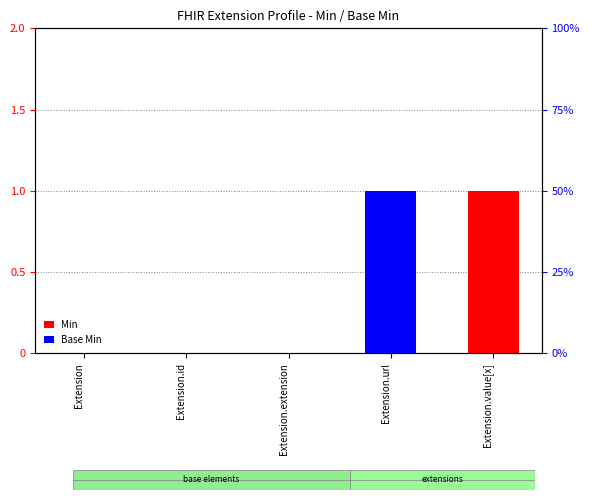

Is the value of Base Min at Extension greater than the value of Min at Extension.value[x]?

No